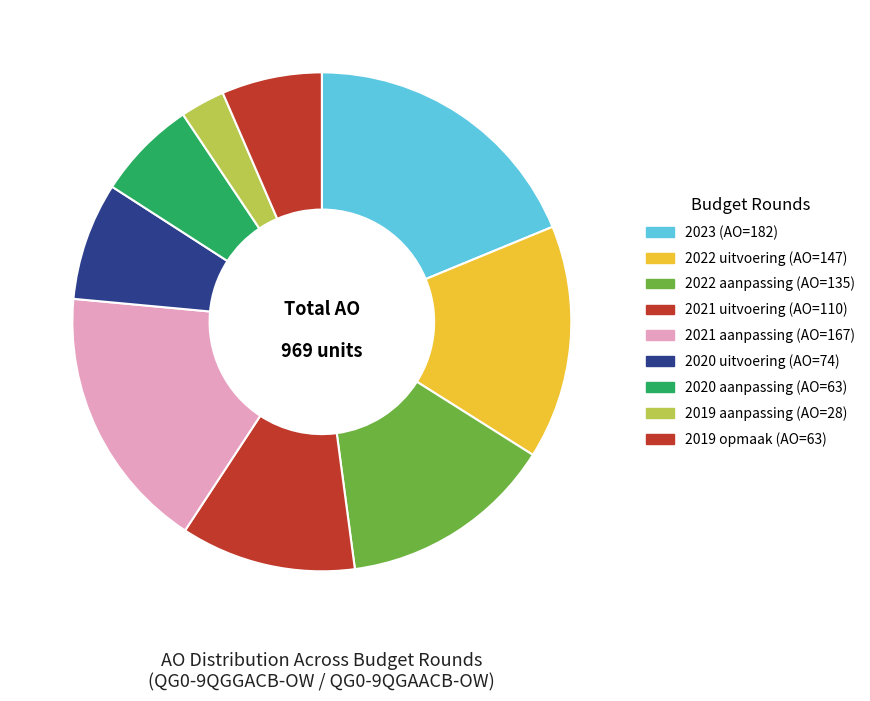

To the nearest percent, what percentage of the pie is 2021 uitvoering (AO=110)?

11%